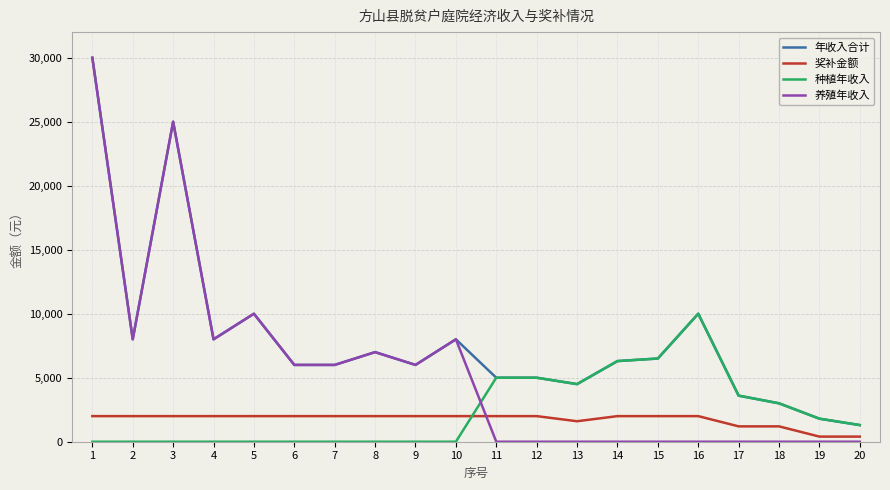

Which series has the largest range (max minus min)?

养殖年收入